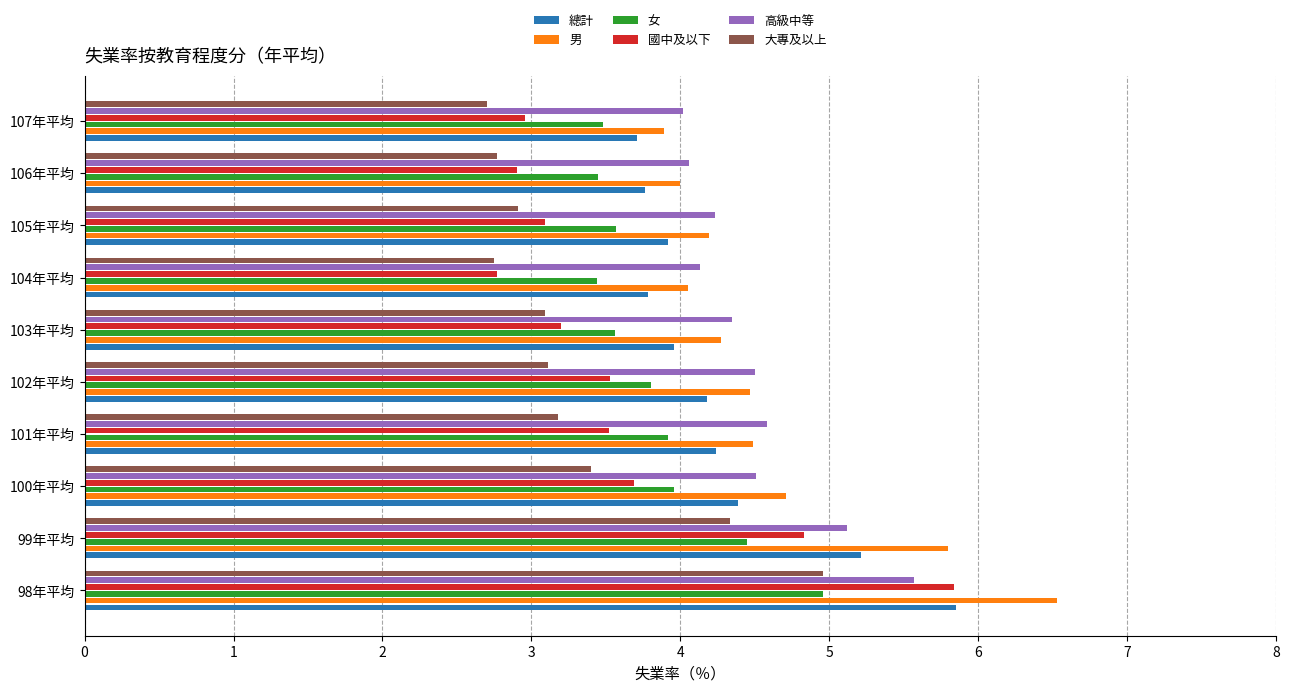

Between 100年平均 and 105年平均, which series saw the biggest shift?

國中及以下